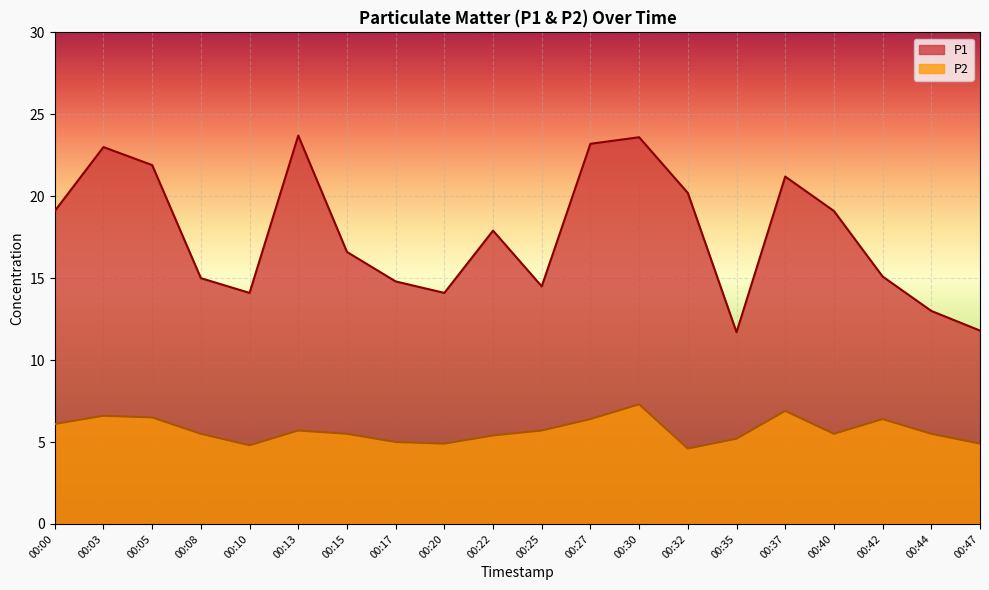

Read the P1 value at 00:44.

13.0